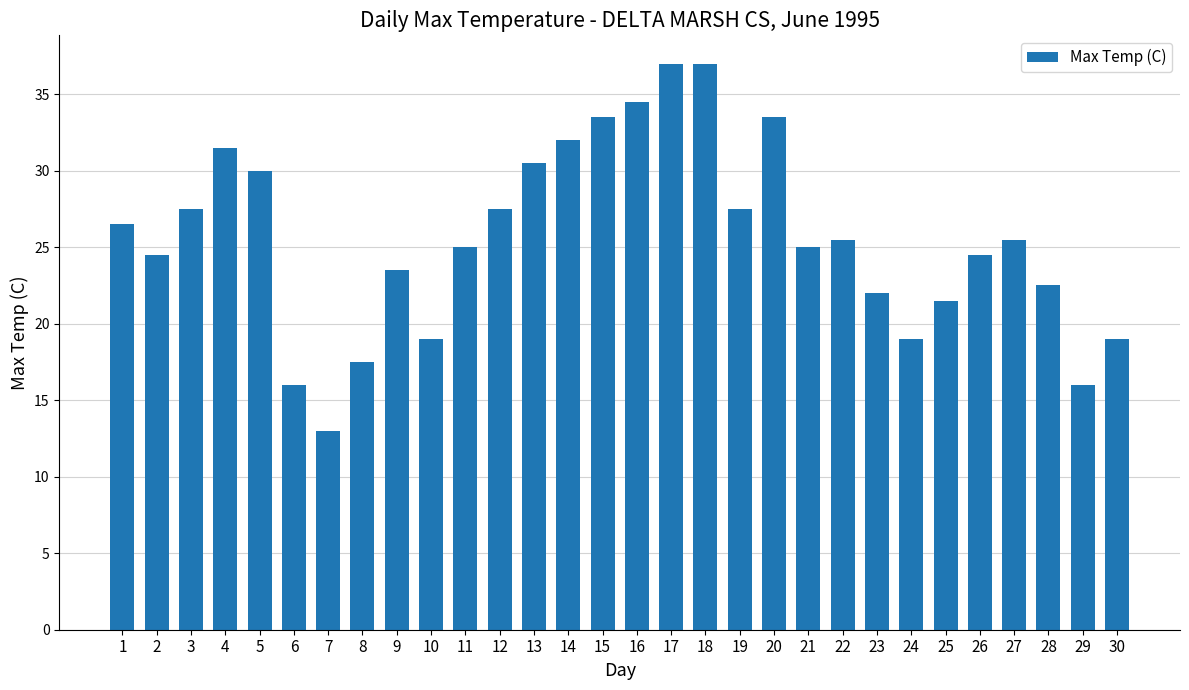

Read the value at 18.

37.0